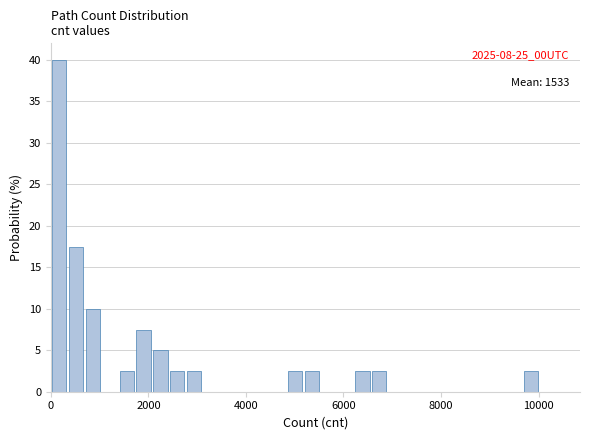

Read against the x-axis, roughly where is the centre of the tallest bar?

200